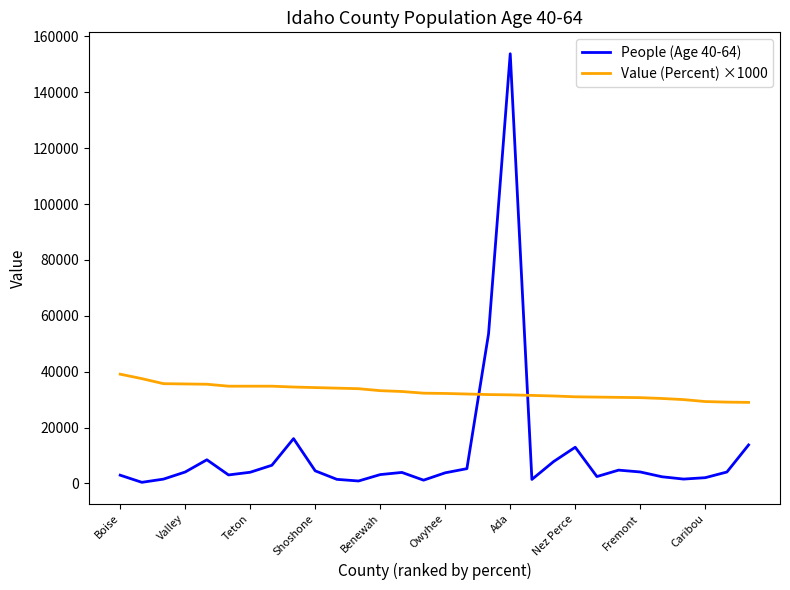

How many intersections are there between Value (Percent) ×1000 and People (Age 40-64)?

2